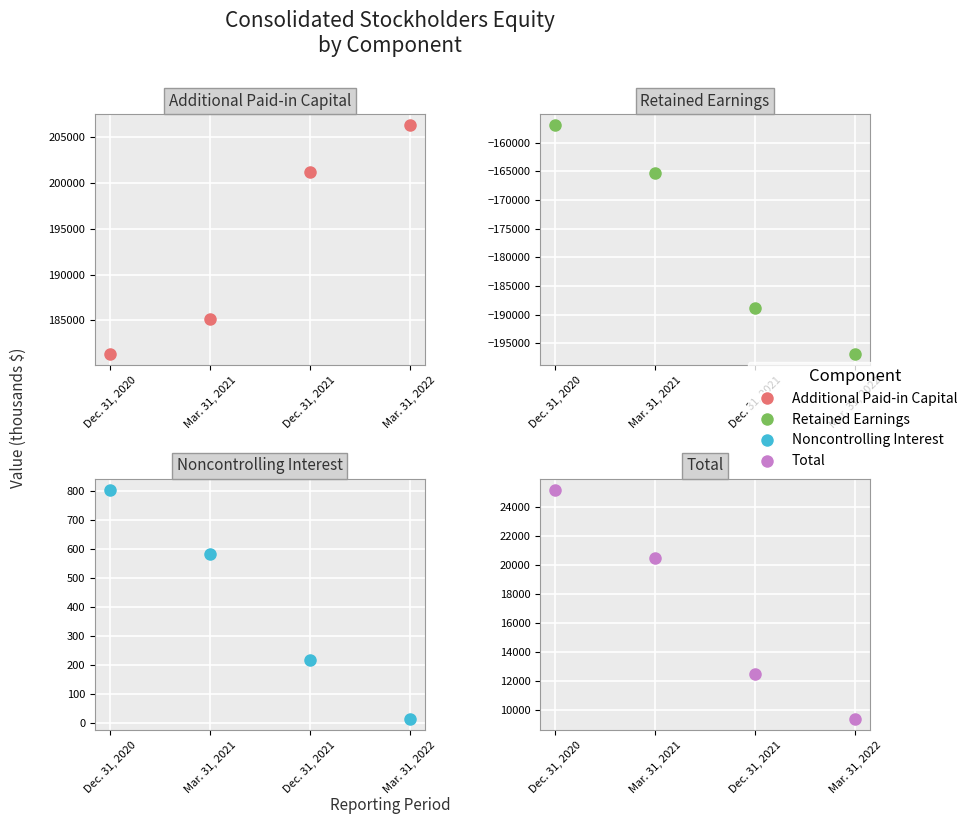

The value of Retained Earnings at Dec. 31, 2021 is -308432. True or false?

False